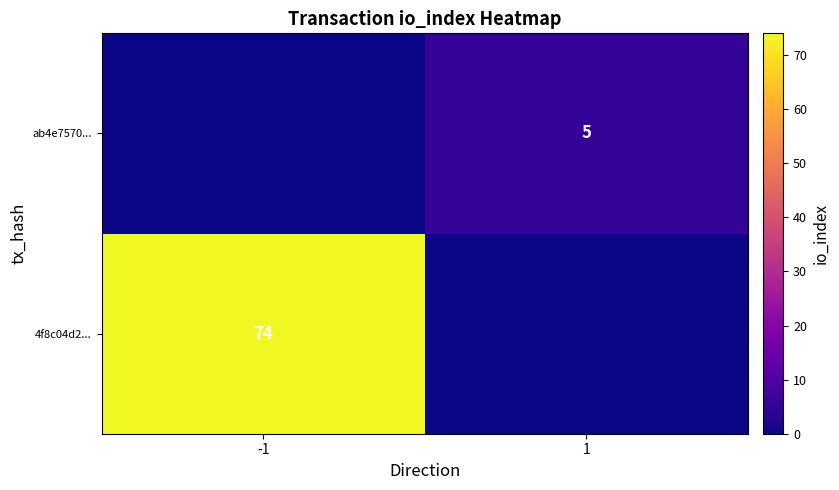

Is it true that 4f8c04d2... equals 74 at -1?

True